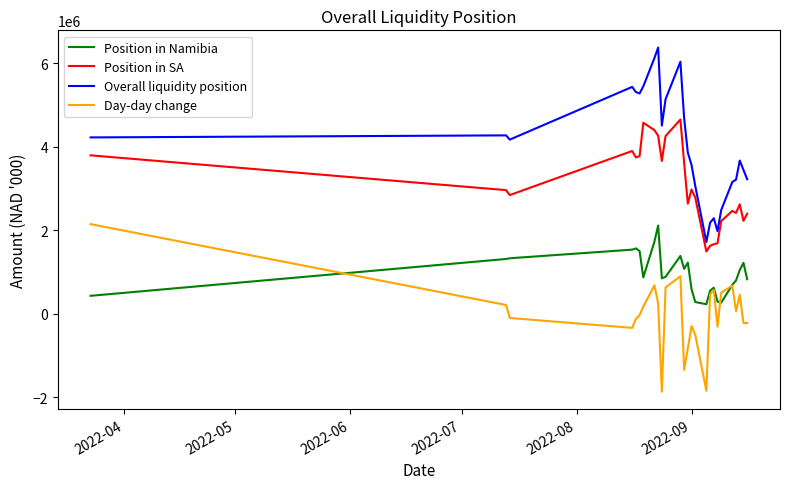

What is the minimum value for Overall liquidity position?

1718196.1